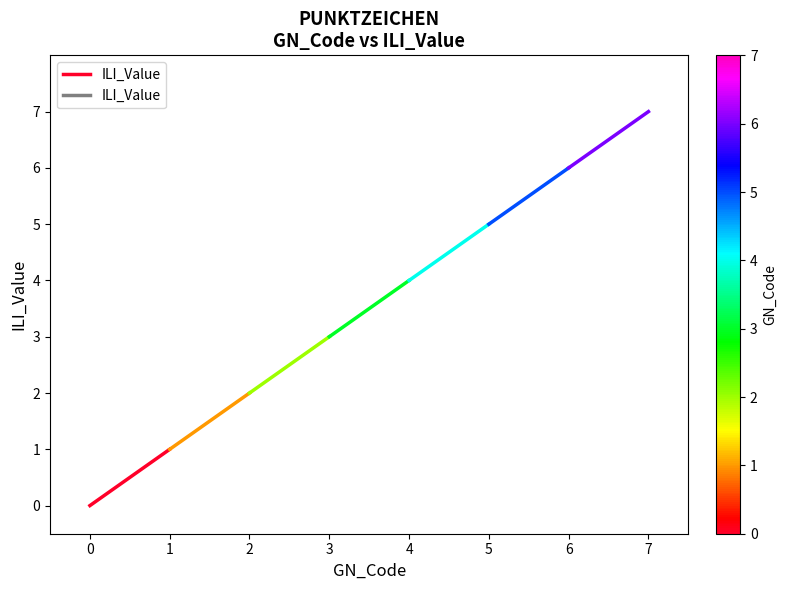

Does the chart display data point markers on the line(s)?

No